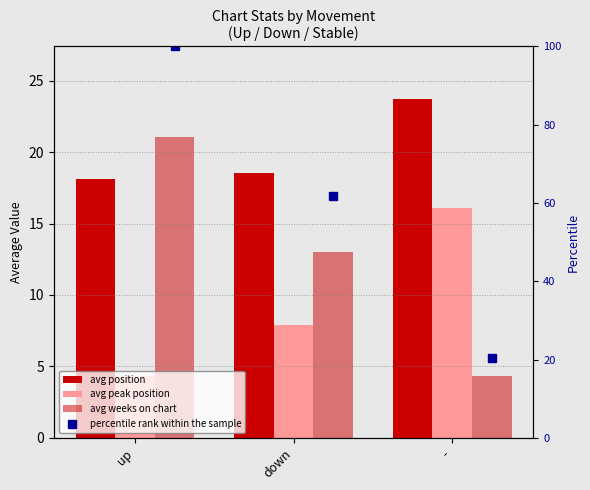

Which has a higher value, up or -?

-